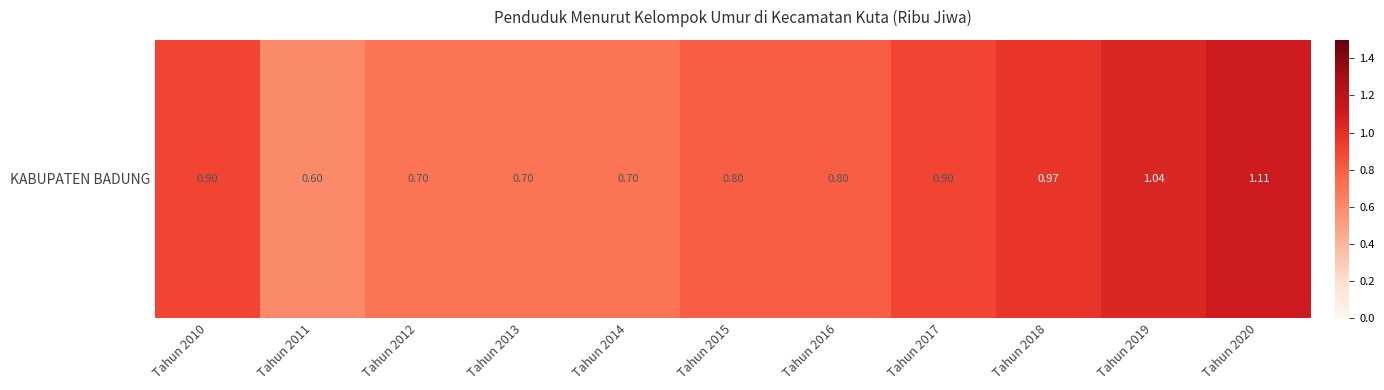

Reading left to right, list all the values displayed in this chart.

0.9	0.6	0.7	0.7	0.7	0.8	0.8	0.9	1.0	1.0	1.1